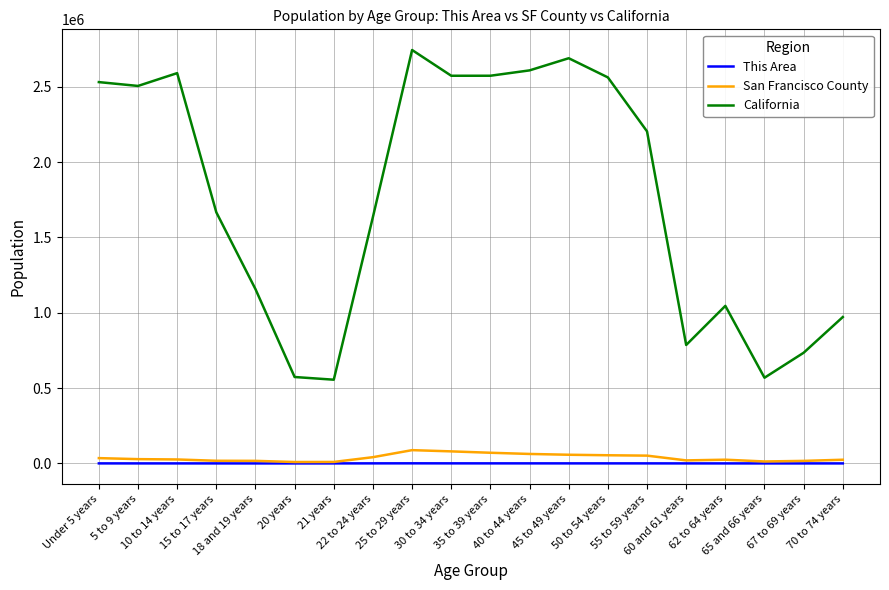

Which series has the largest total across all categories?

California